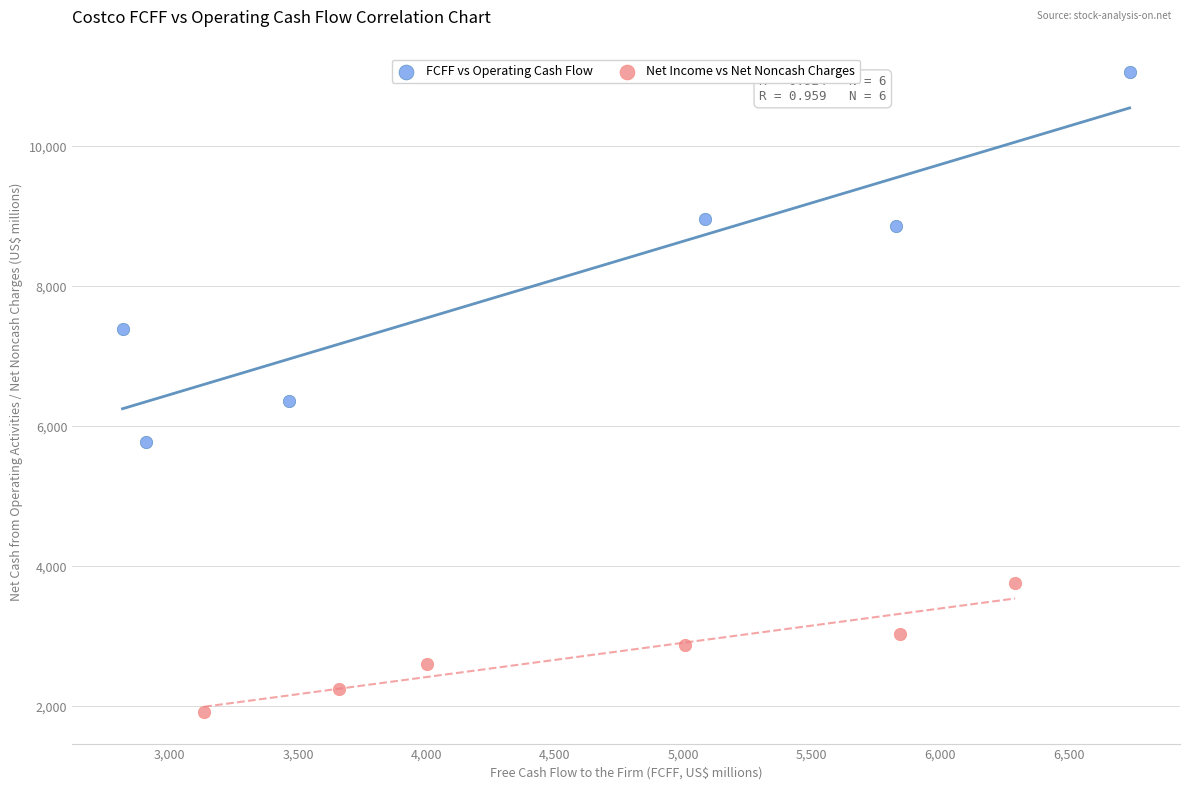

Which series contains the lowest Y value?

Net Income vs Net Noncash Charges